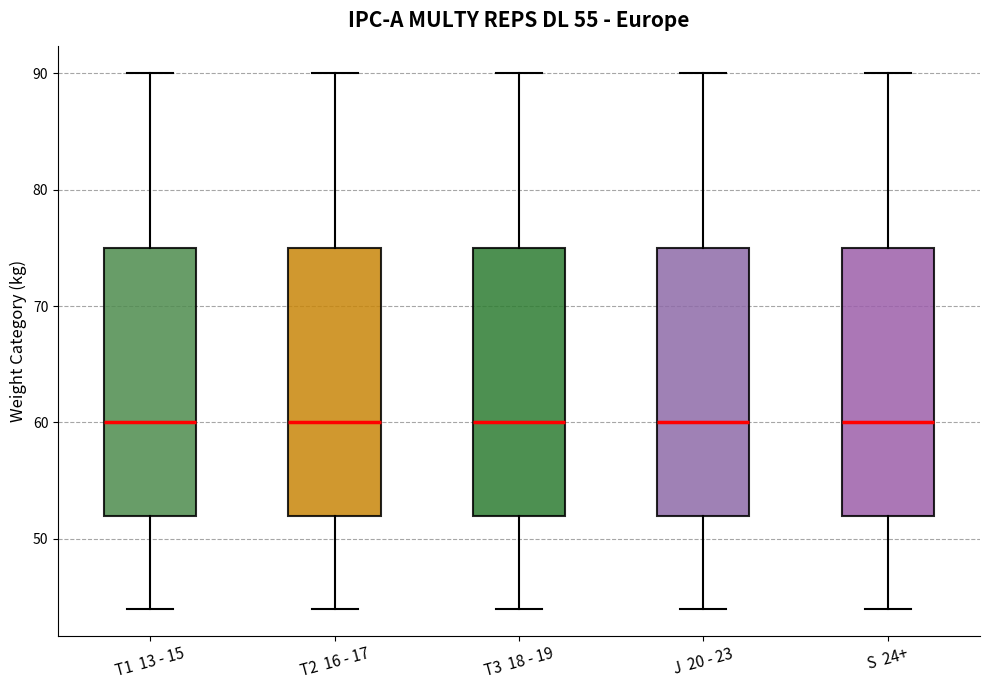

Where is the lower edge of the box for T3 18 - 19 on the y-axis? The values are not printed on the chart, so give them approximately, as read against the axis.

52